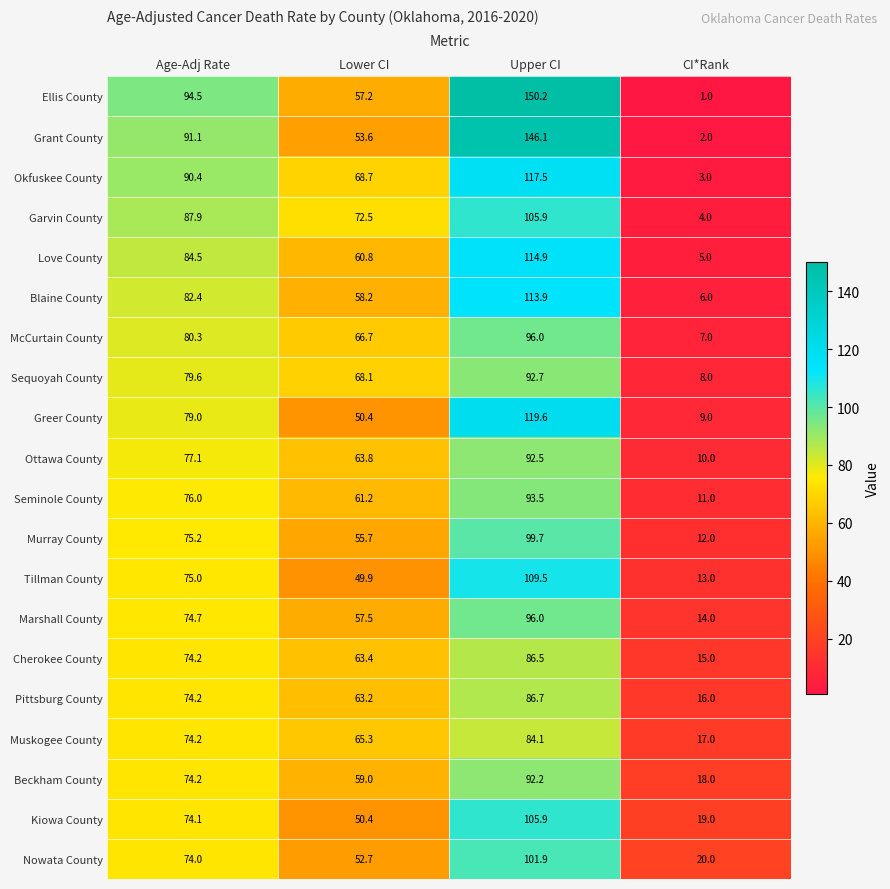

Which category has the lowest value across all series?

CI*Rank